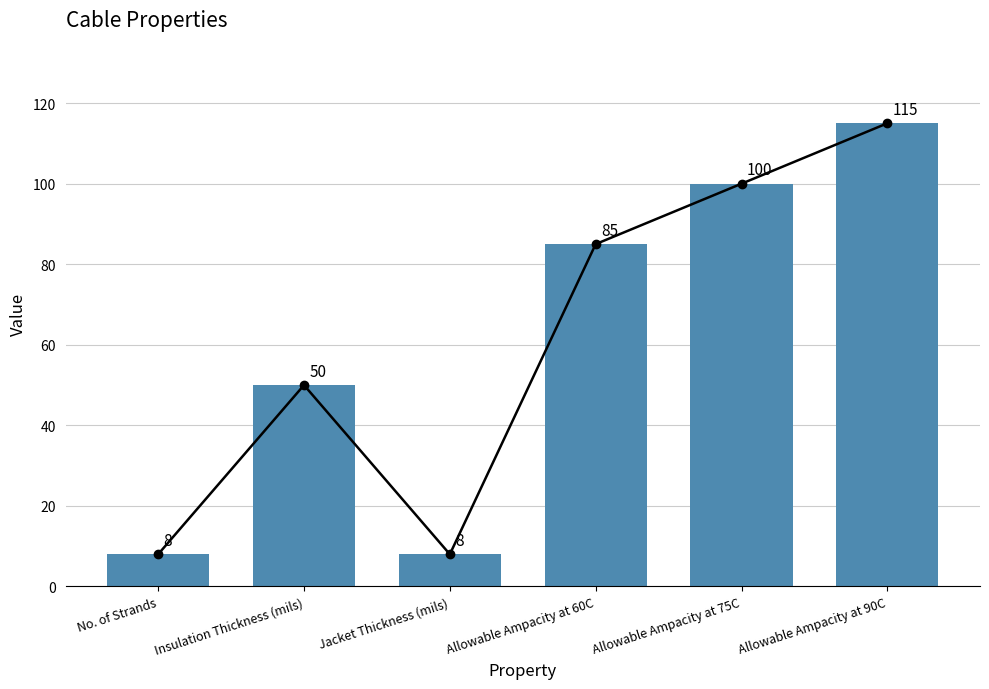

At which label does the data first exceed 85?

Allowable Ampacity at 75C